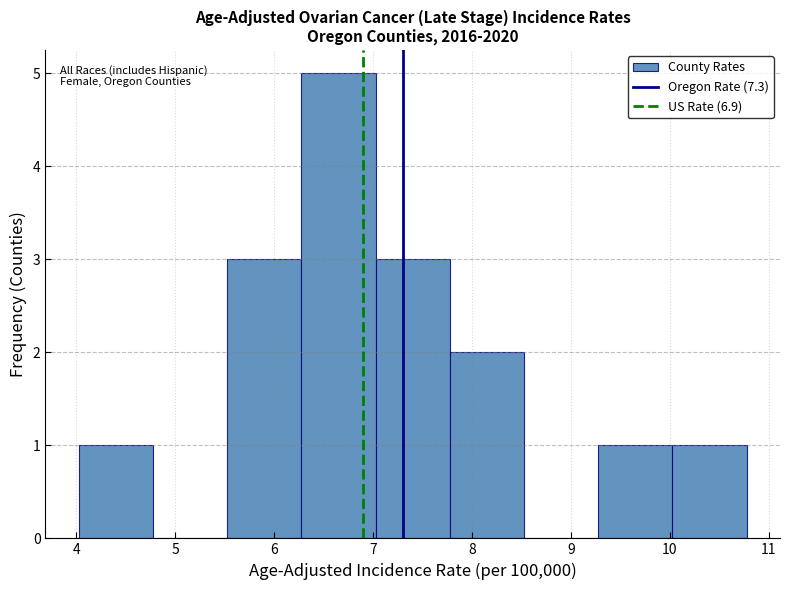

What is the height of the bar covering 5.5 to 6.3 on the x-axis? Neither the bar edges nor the heights are printed on the chart, so give them approximately, as read against the axes.

3